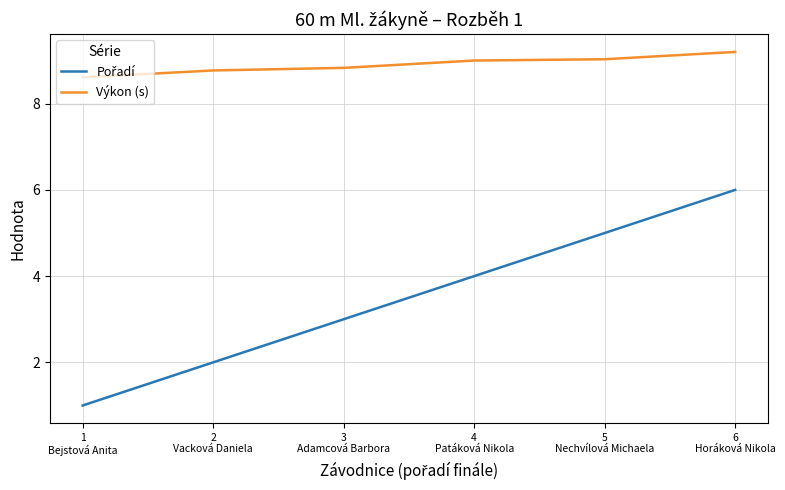

What is the difference between the maximum and second lowest values in the Výkon (s) series?

0.4